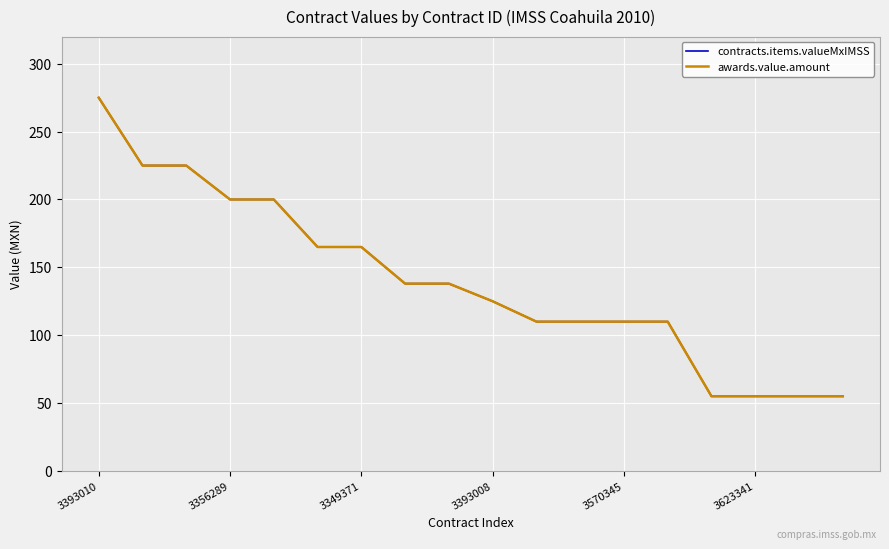

Does the chart have visible grid lines?

Yes